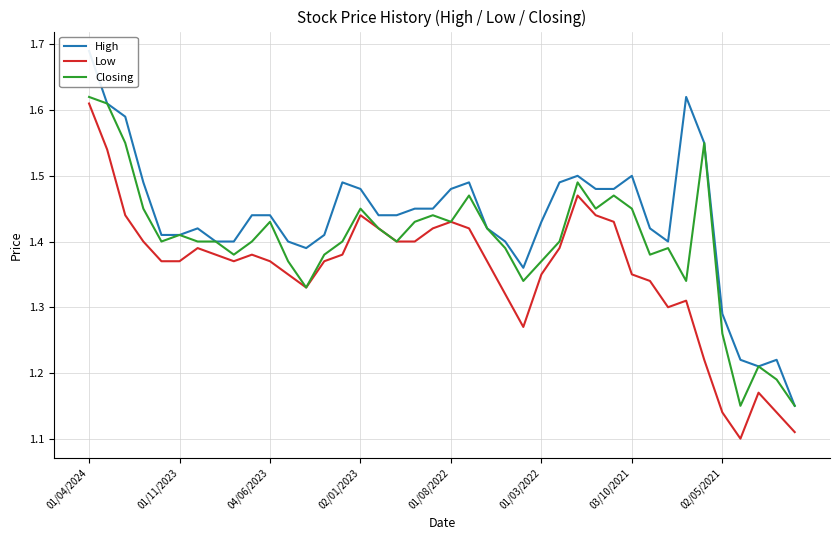

Does the chart display data point markers on the line(s)?

No